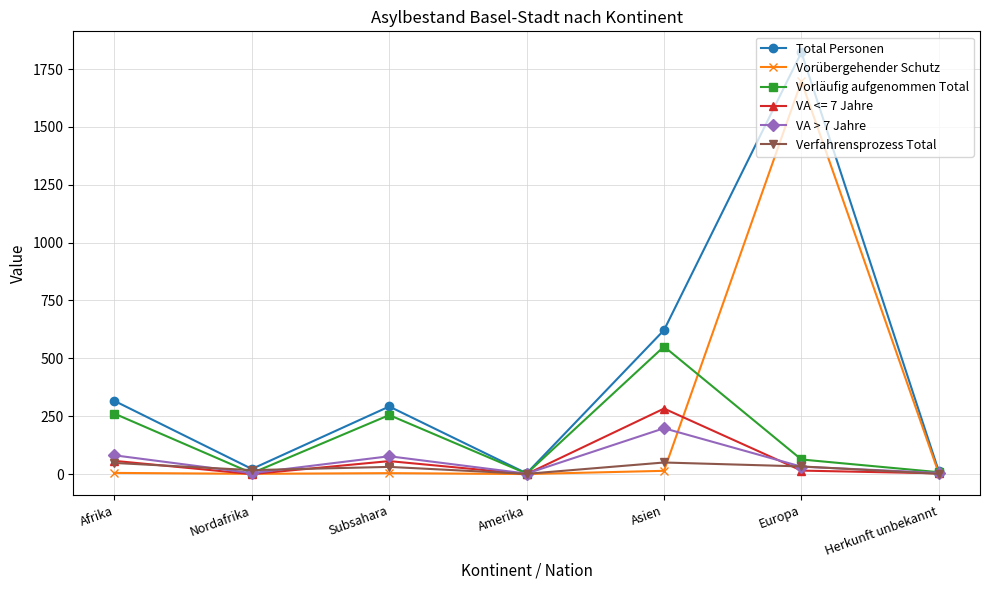

List the series in order of their peak value, highest first.

Total Personen, Vorübergehender Schutz, Vorläufig aufgenommen Total, VA <= 7 Jahre, VA > 7 Jahre, Verfahrensprozess Total